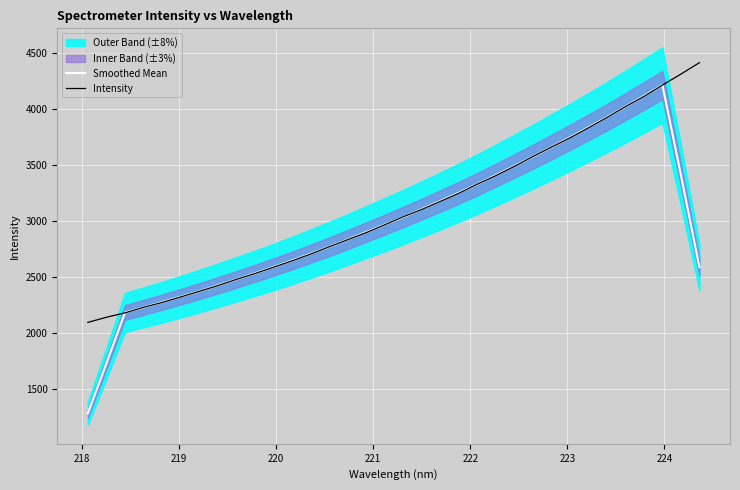

Reading left to right, what are all the values shown in this chart?

Smoothed Mean: 1283.1	1729.0	2183.5	2228.8	2275.2	2323.7	2373.4	2425.0	2478.0	2532.3	2588.5	2646.7	2707.0	2768.7	2833.0	2899.6	2966.2	3034.5	3104.7	3177.2	3250.6	3327.5	3407.4	3489.8	3572.4	3657.7	3744.8	3833.9	3924.3	4018.5	4114.4	4212.3	3408.6	2586.6
Intensity: 2094.9	2140.6	2179.8	2229.4	2272.6	2321.8	2372.2	2422.8	2477.9	2530.4	2586.7	2643.6	2704.1	2768.6	2831.9	2895.3	2965.2	3036.8	3101.9	3173.5	3246.2	3327.6	3403.6	3486.5	3573.3	3657.9	3740.5	3830.1	3922.1	4018.7	4110.2	4211.4	4309.6	4411.7